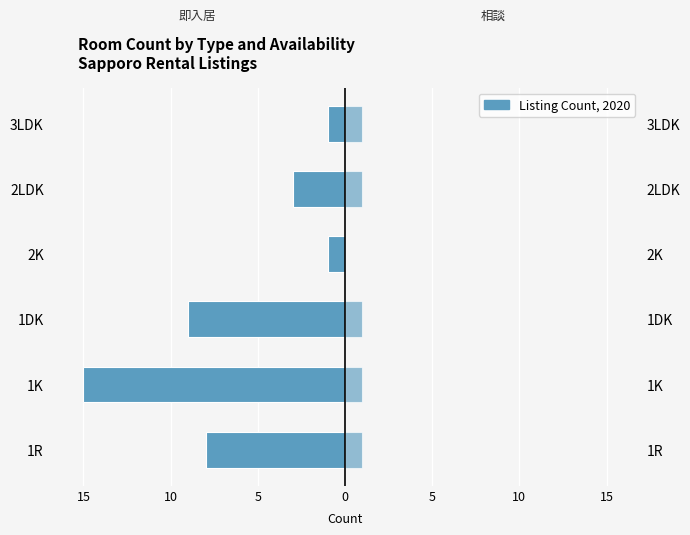

What is the difference between the second highest and second lowest values in the 即入居 (Available Now) series?

8